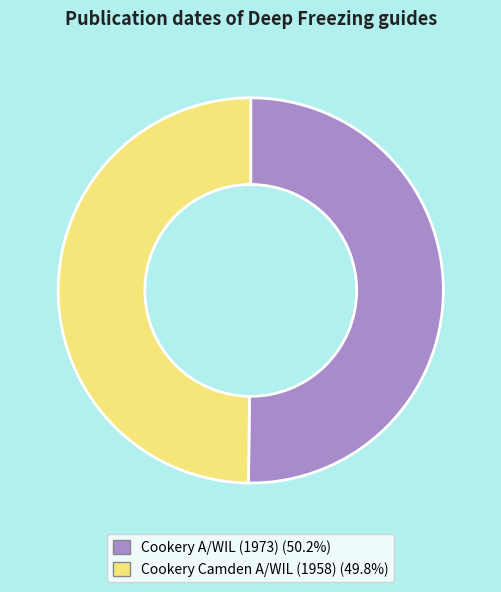

What is the ratio of the value at Cookery A/WIL (1973) to the value at Cookery Camden A/WIL (1958)?

1.0